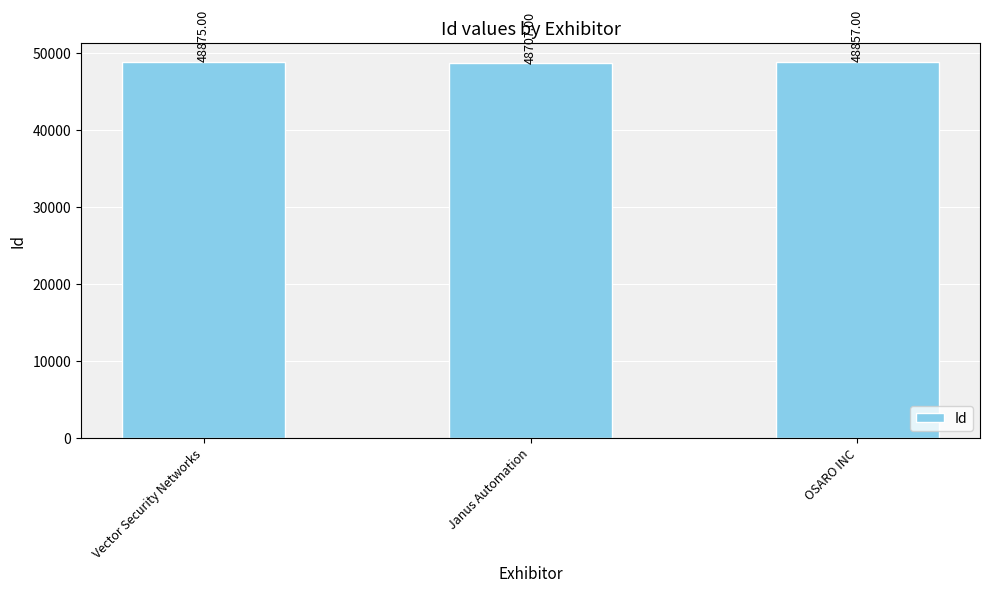

What is the greatest value displayed?

48875